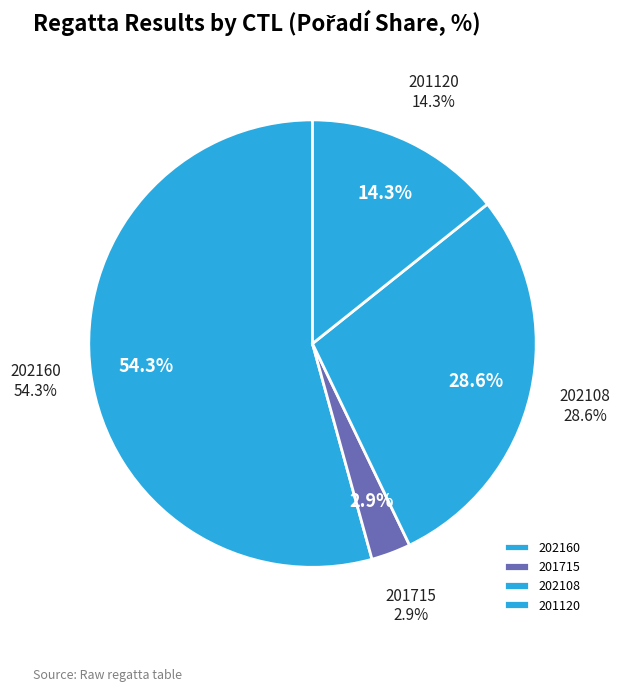

Which has a higher value, 202160 or 201120?

202160